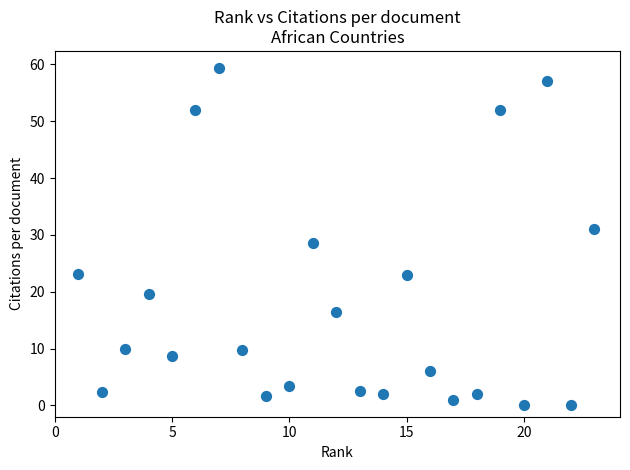

What is the range of Y values (max minus min)?

59.4